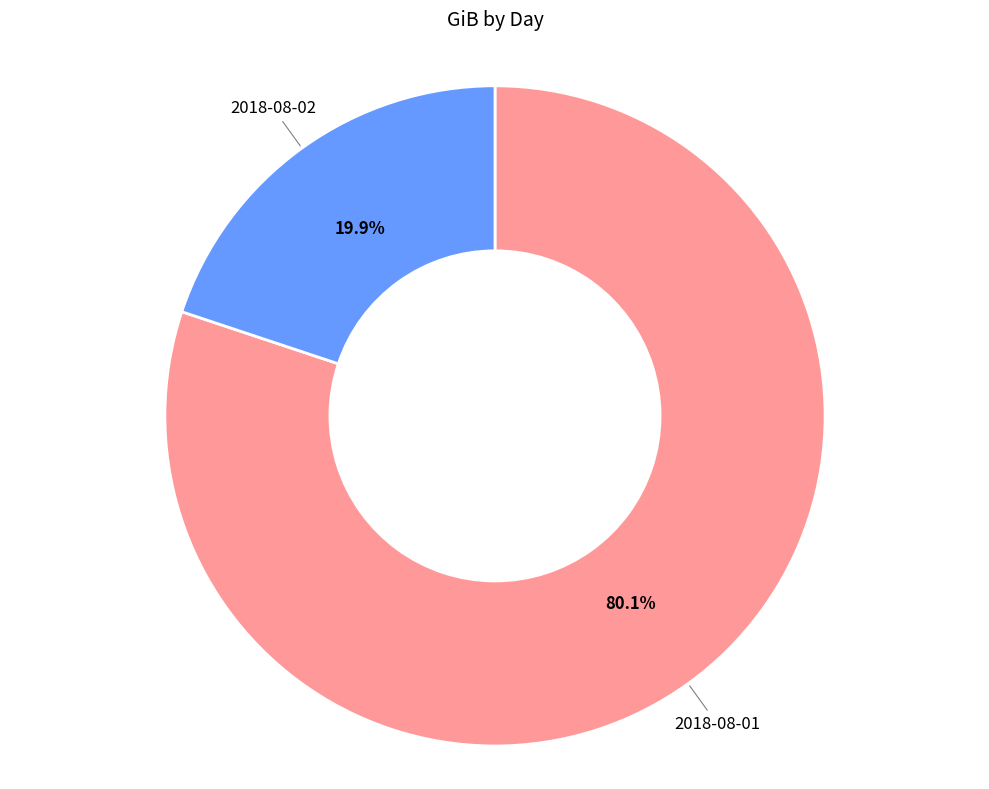

Rank the categories by value from lowest to highest.

2018-08-02, 2018-08-01